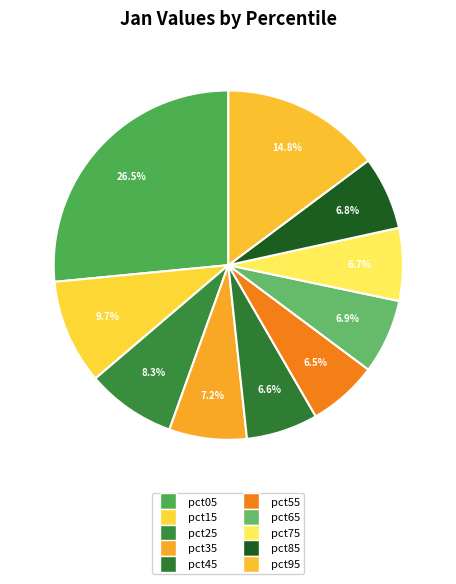

Which category has the smallest portion of the pie?

pct55